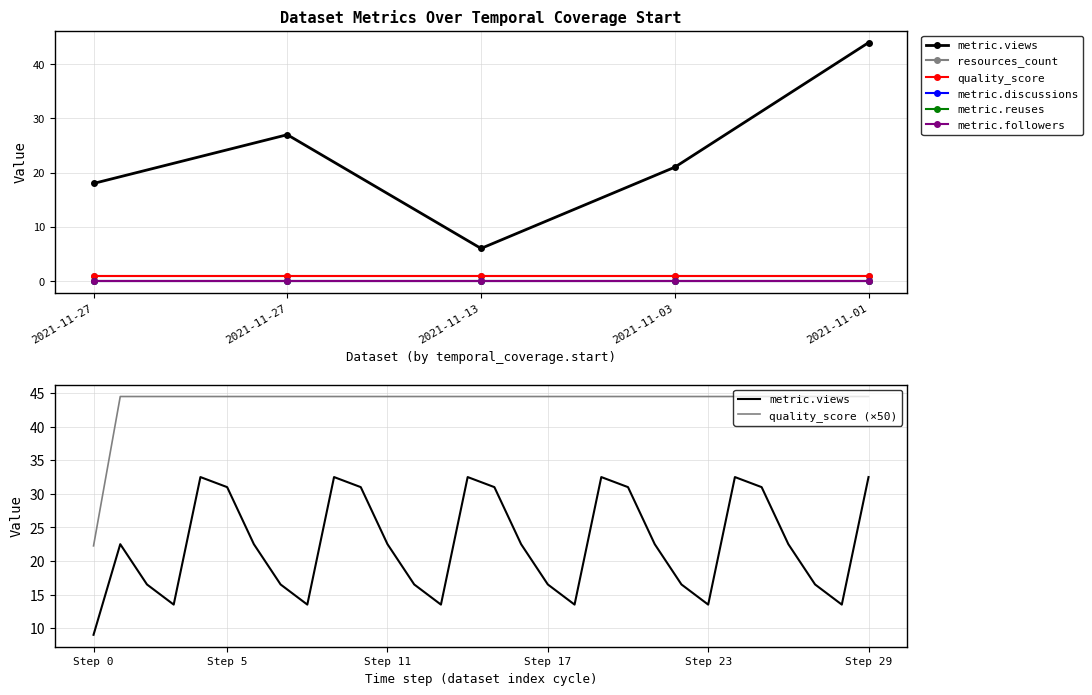

True or false: metric.followers has more than 1 interior local peaks.

False